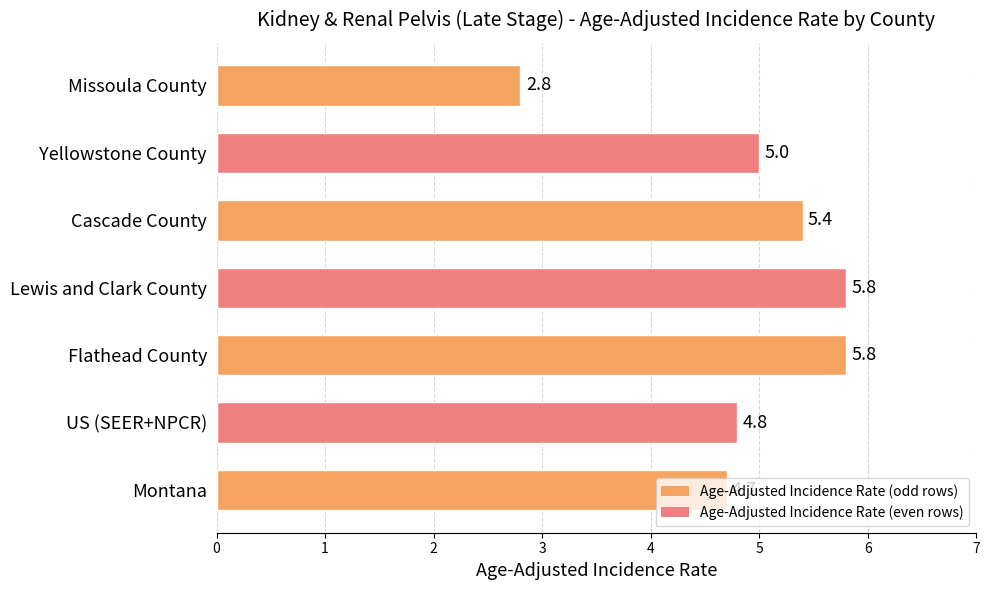

What is the sum of the values at Cascade County and Montana?

10.1